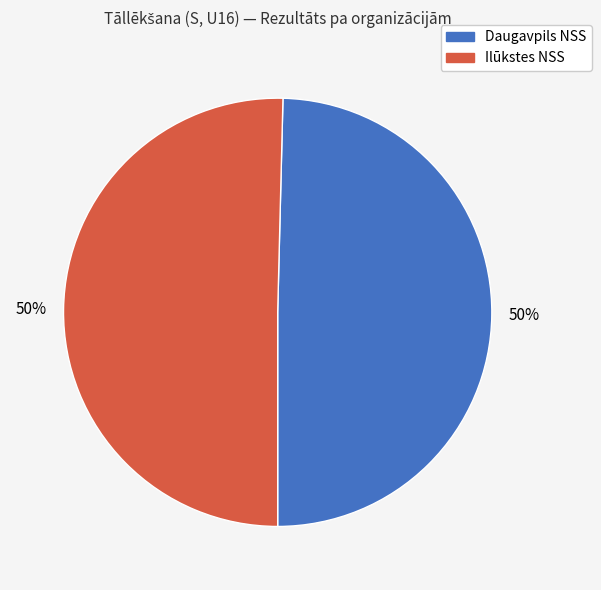

To the nearest percent, what is the average slice percentage?

50%